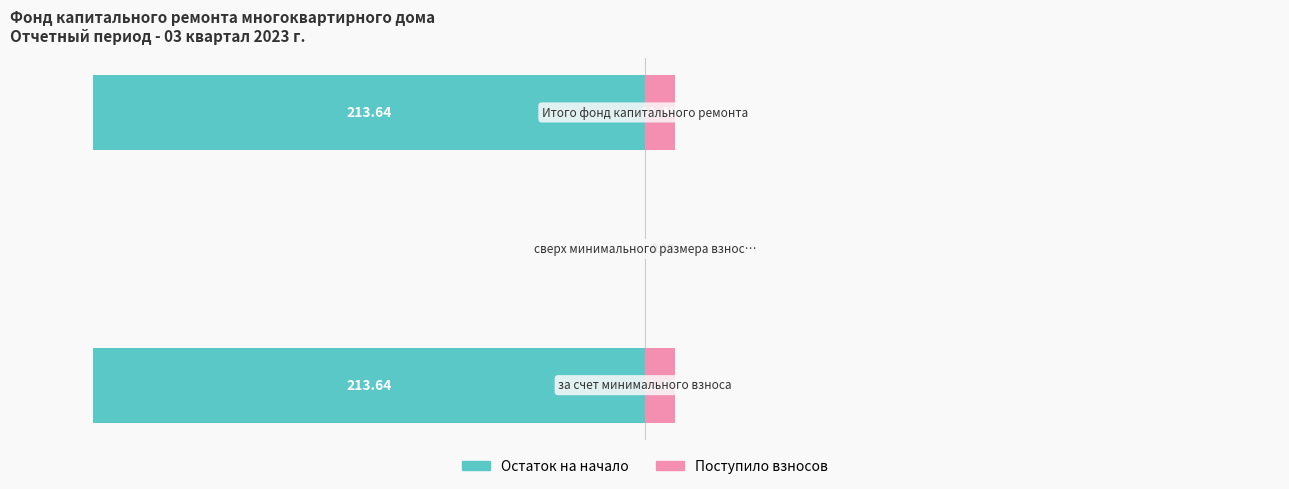

Which series has the widest spread of values?

Остаток на начало